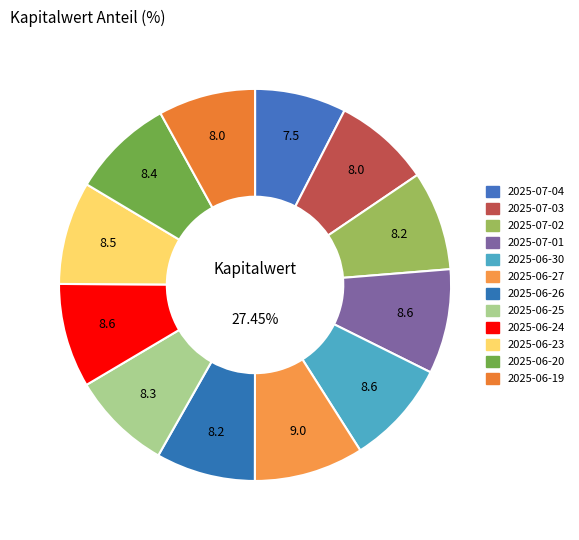

Is it true that 2025-07-04 is 17% of the pie?

False